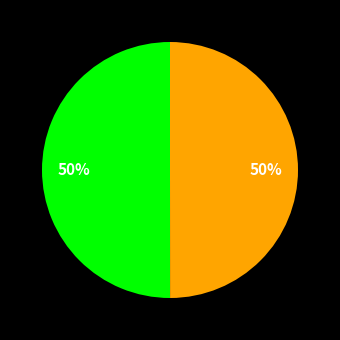

To the nearest percent, what is the average slice percentage?

50%